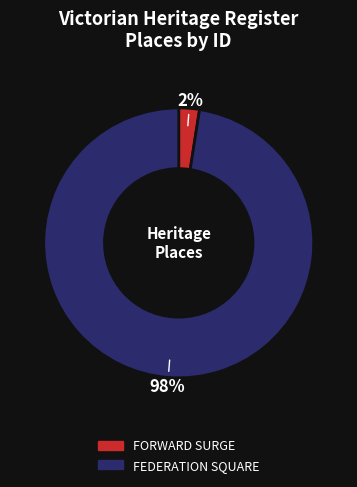

Which slice is the largest?

FEDERATION SQUARE